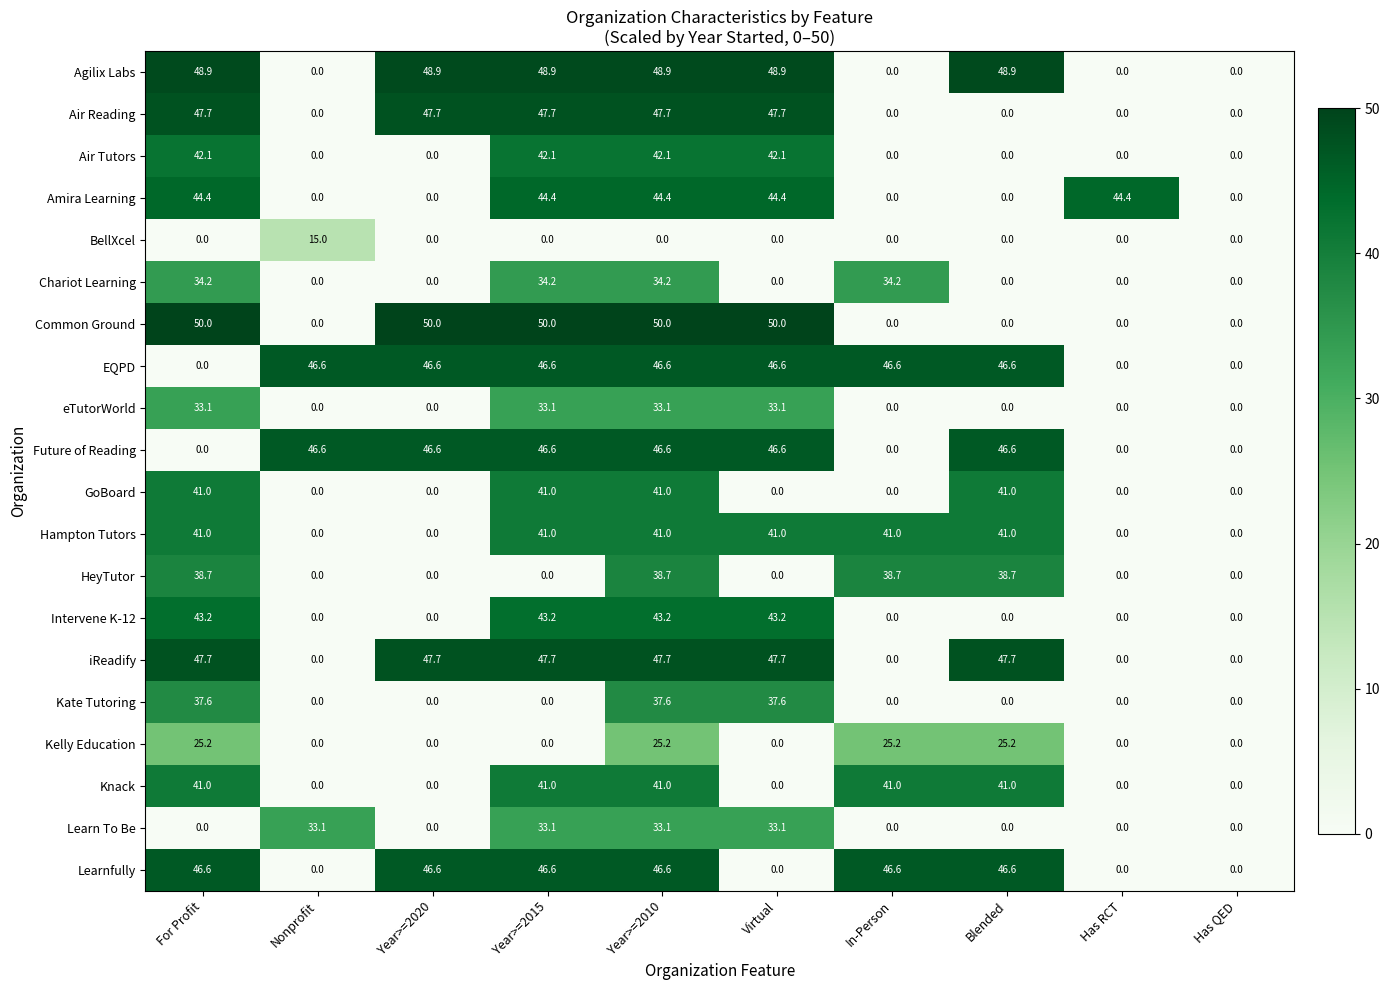

How many data points does each series have?

10